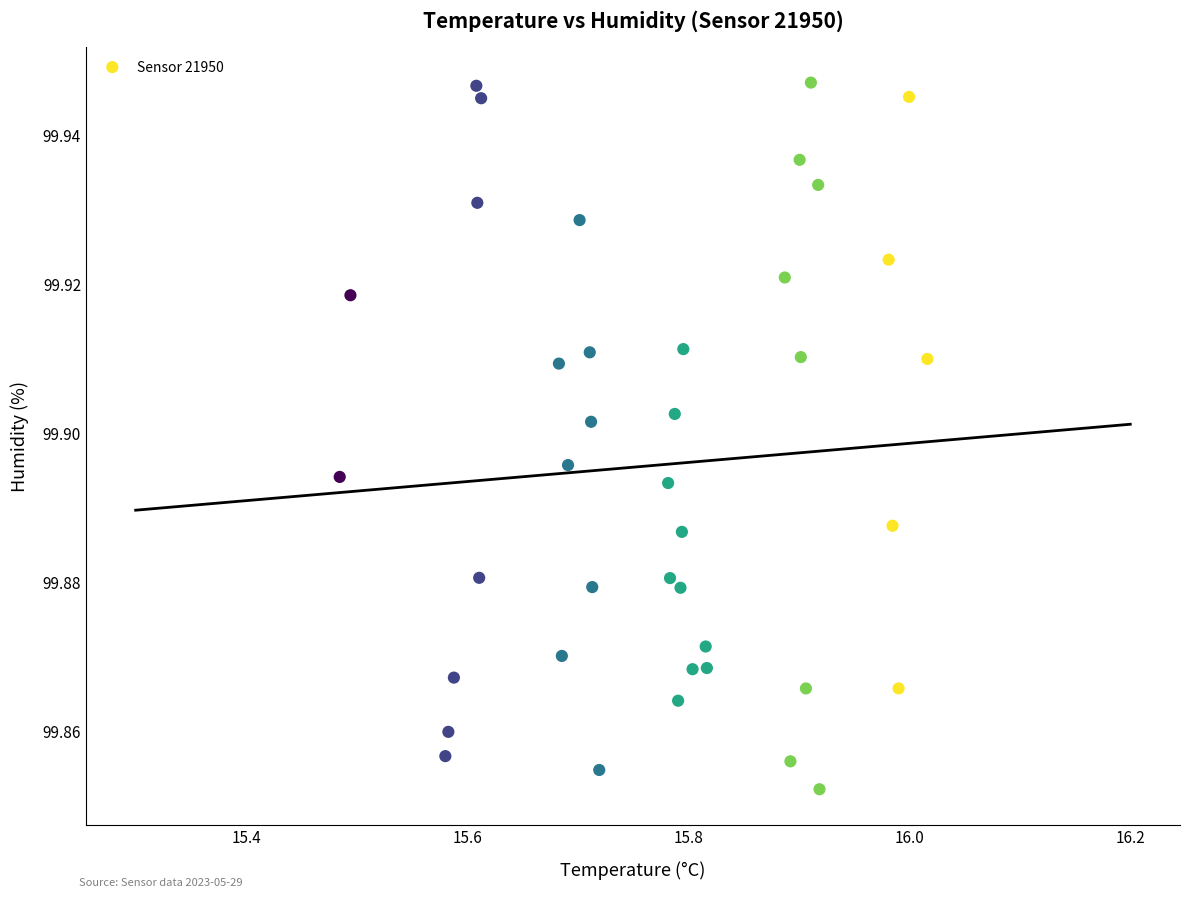

What is the range of X values (max minus min)?

0.5